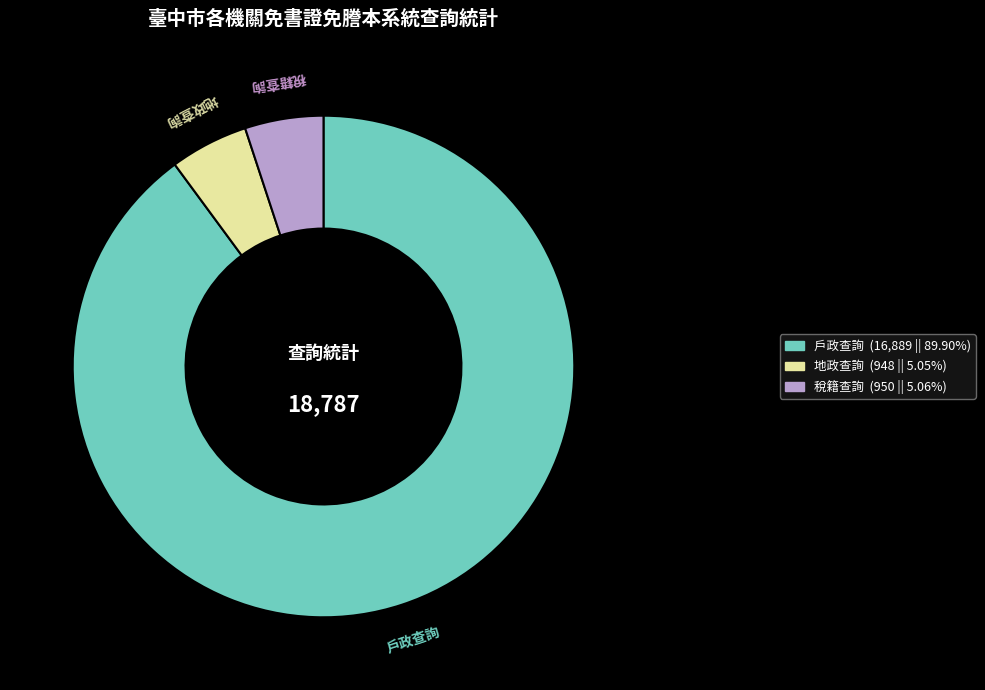

Does 戶政查詢 account for over 50% of the chart?

Yes